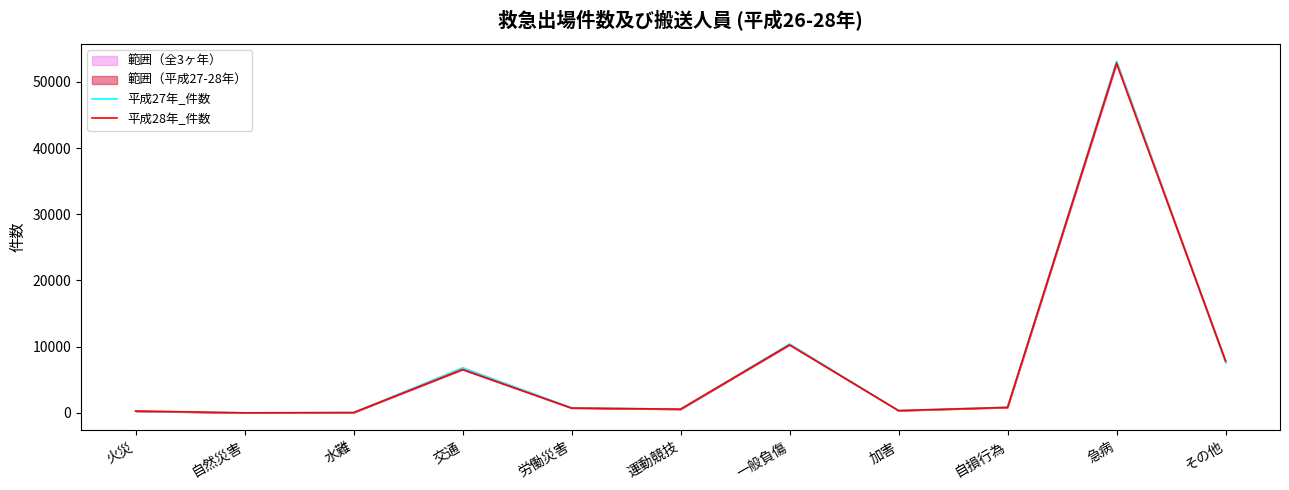

Is it true that 平成28年_件数 equals 719 at 労働災害?

True